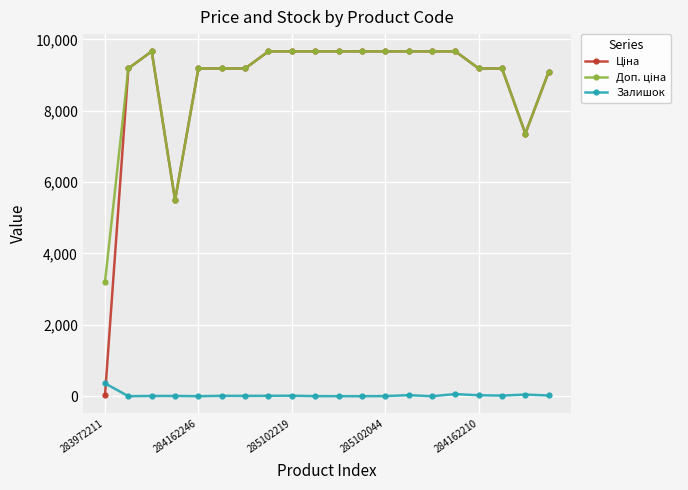

Which category has the highest value in the Залишок series?

283972211